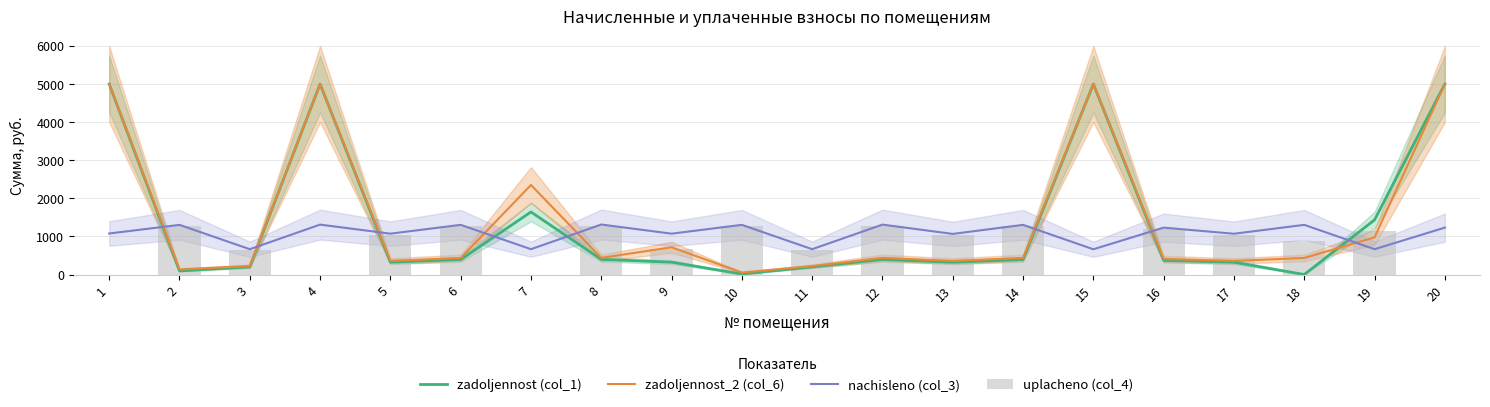

Rank the categories by zadoljennost_2 (col_6) value from lowest to highest.

10, 2, 3, 11, 13, 17, 5, 16, 6, 14, 18, 12, 8, 9, 19, 7, 1, 4, 15, 20